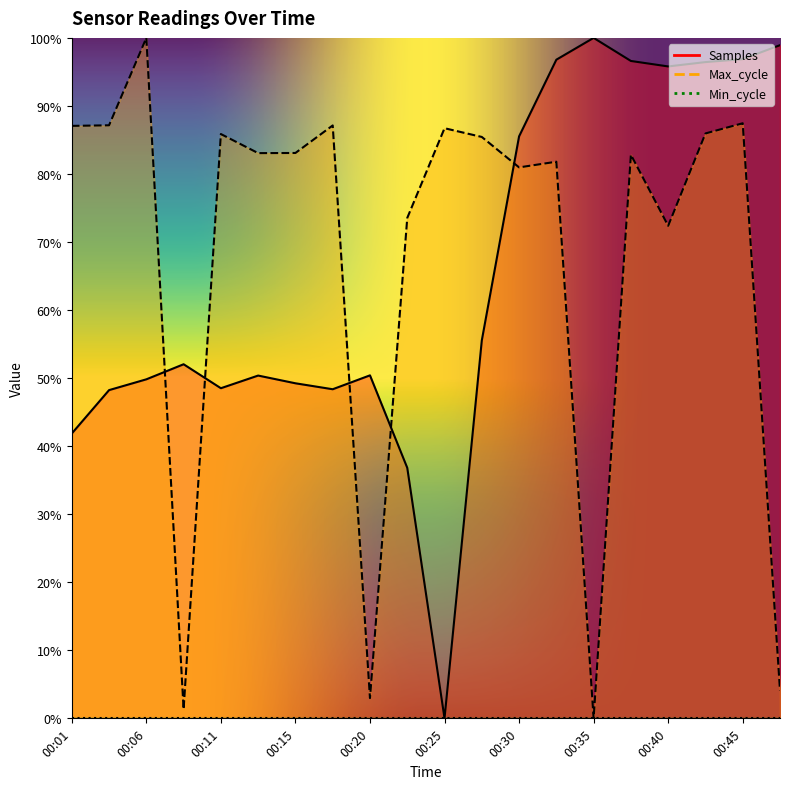

How many interior local peaks does the Samples series have?

4